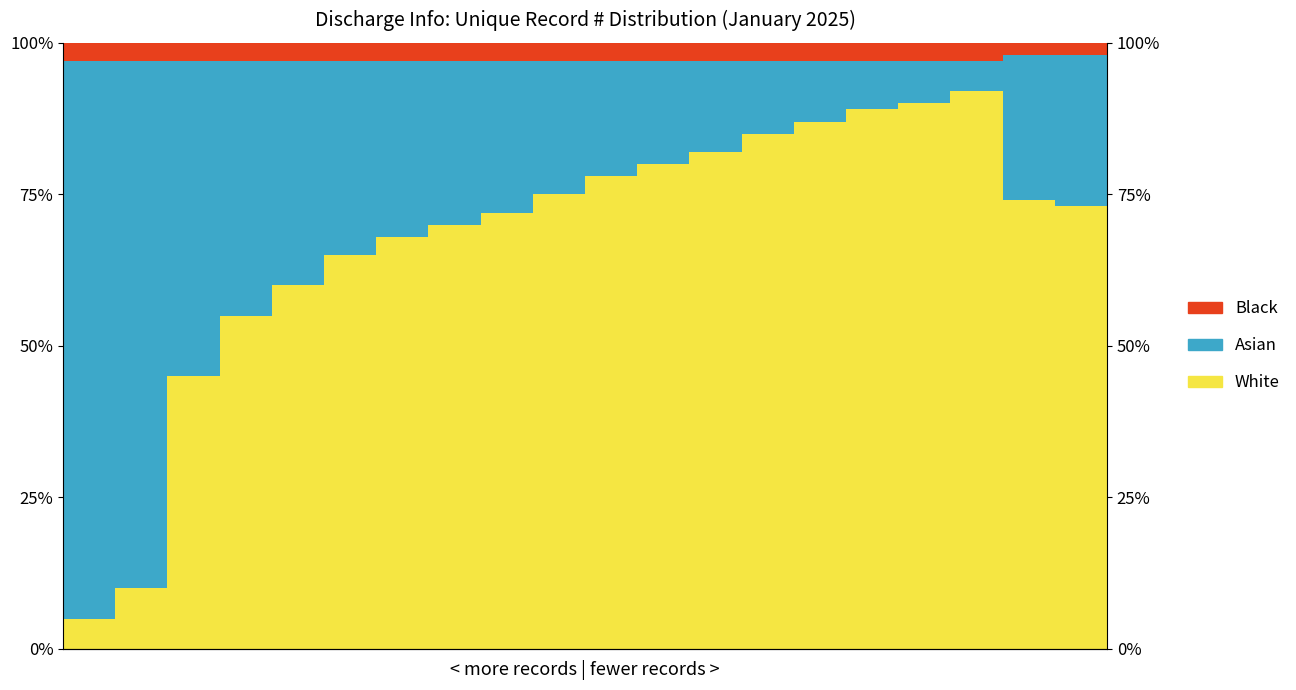

Which series changed the most between 2 and 18?

White